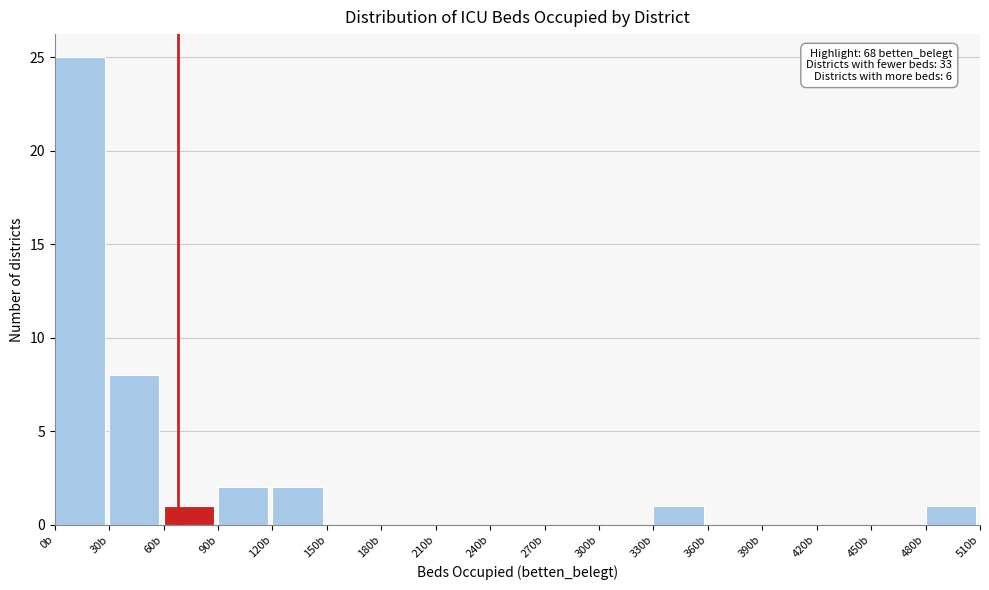

Over which range of the x-axis is the bar tallest?

0 to 30